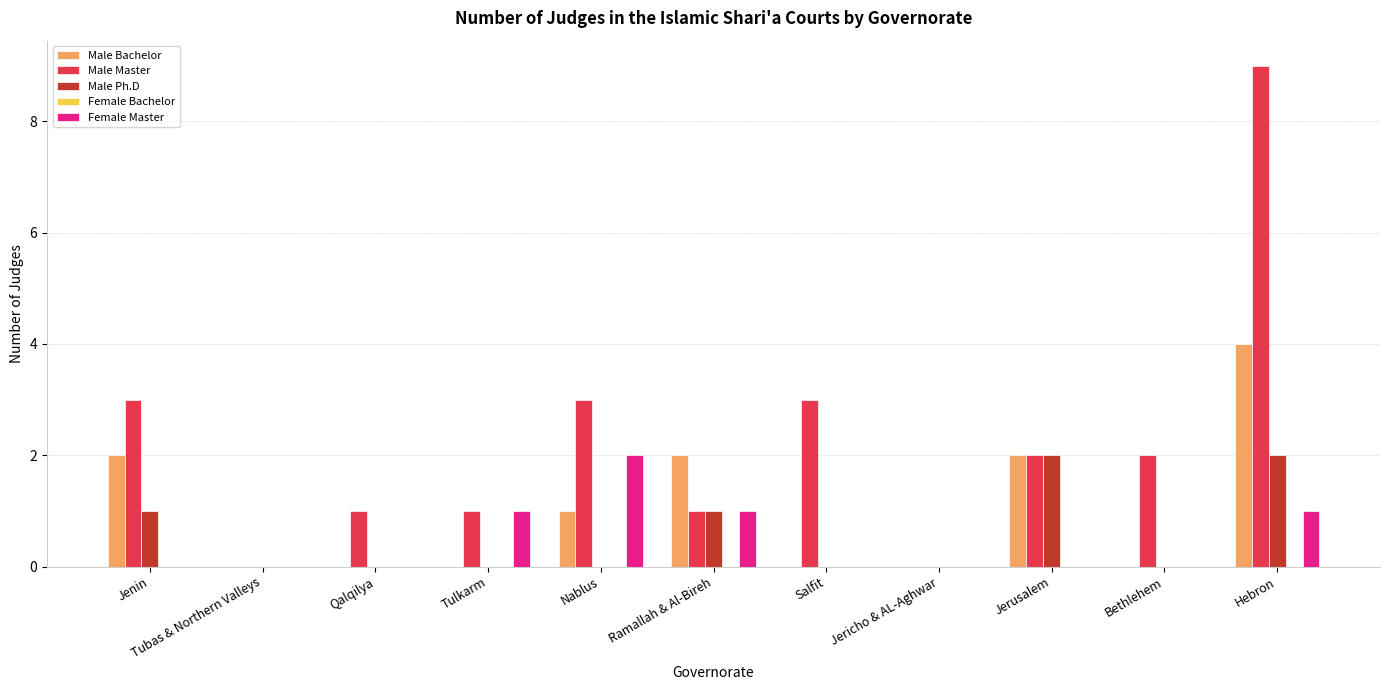

Are the bars grouped side by side (vs. stacked)?

Yes